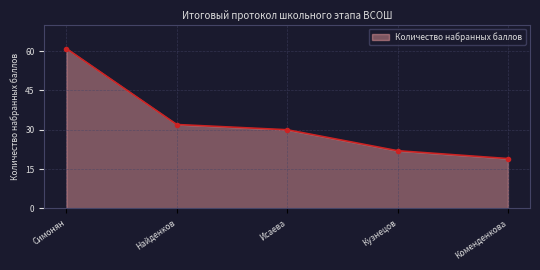

At which label is the value closest to 40?

Найденков